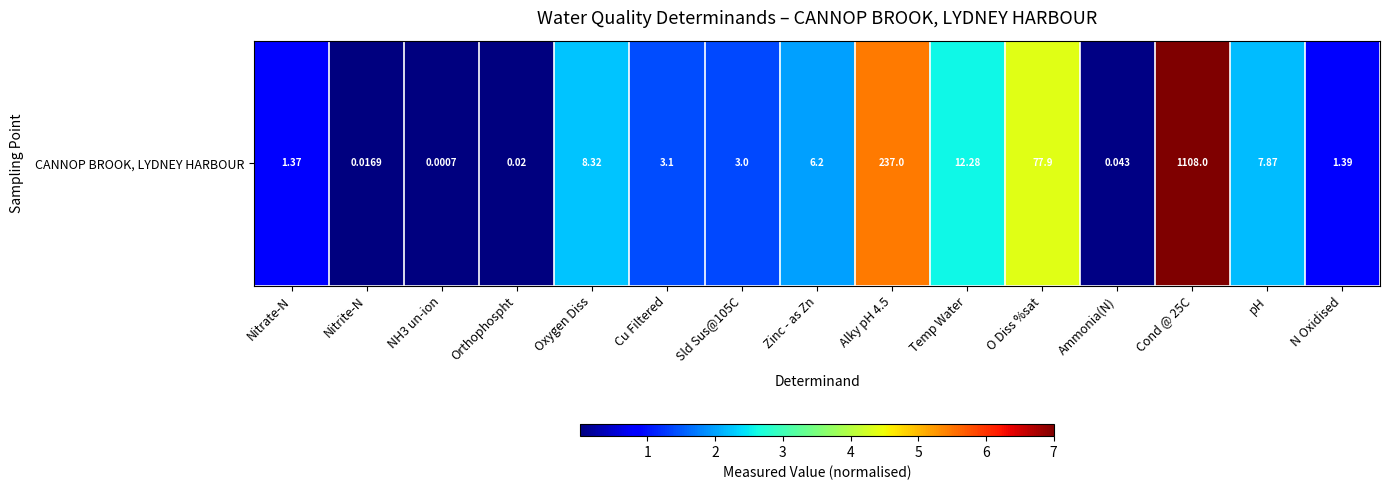

Rank the categories by value from lowest to highest.

NH3 un-ion, Nitrite-N, Orthophospht, Ammonia(N), Nitrate-N, N Oxidised, Sld Sus@105C, Cu Filtered, Zinc - as Zn, pH, Oxygen Diss, Temp Water, O Diss %sat, Alky pH 4.5, Cond @ 25C